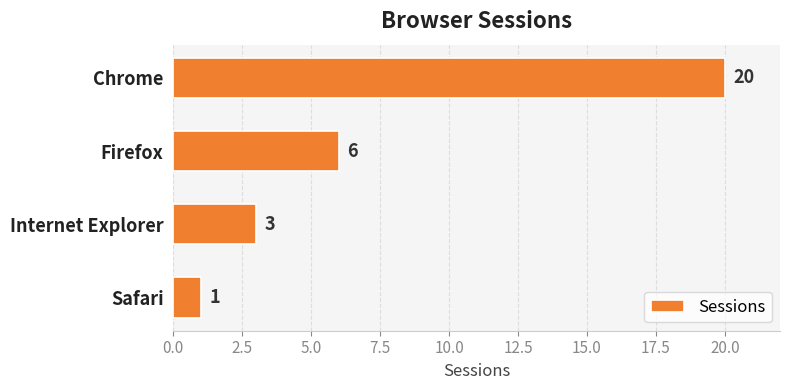

List the labels in order of value, smallest first.

Safari, Internet Explorer, Firefox, Chrome